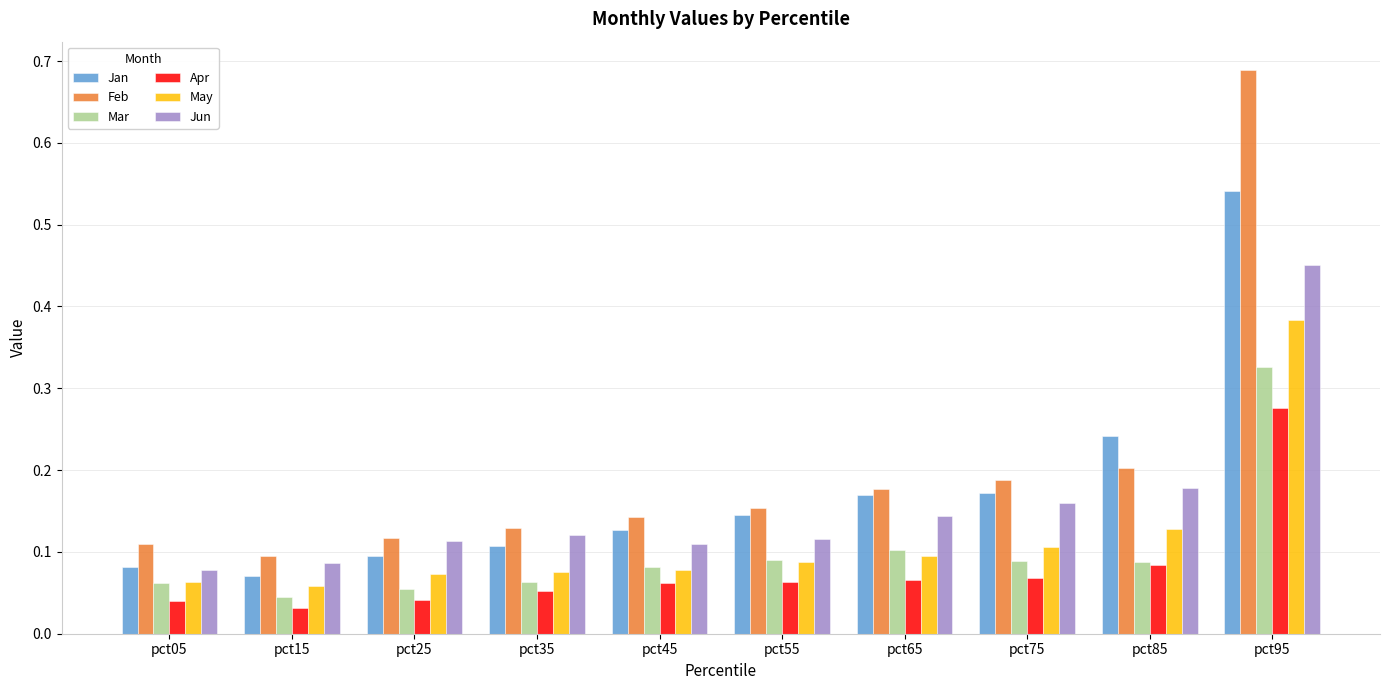

Rank the series by their maximum value, from lowest to highest.

Apr, Mar, May, Jun, Jan, Feb